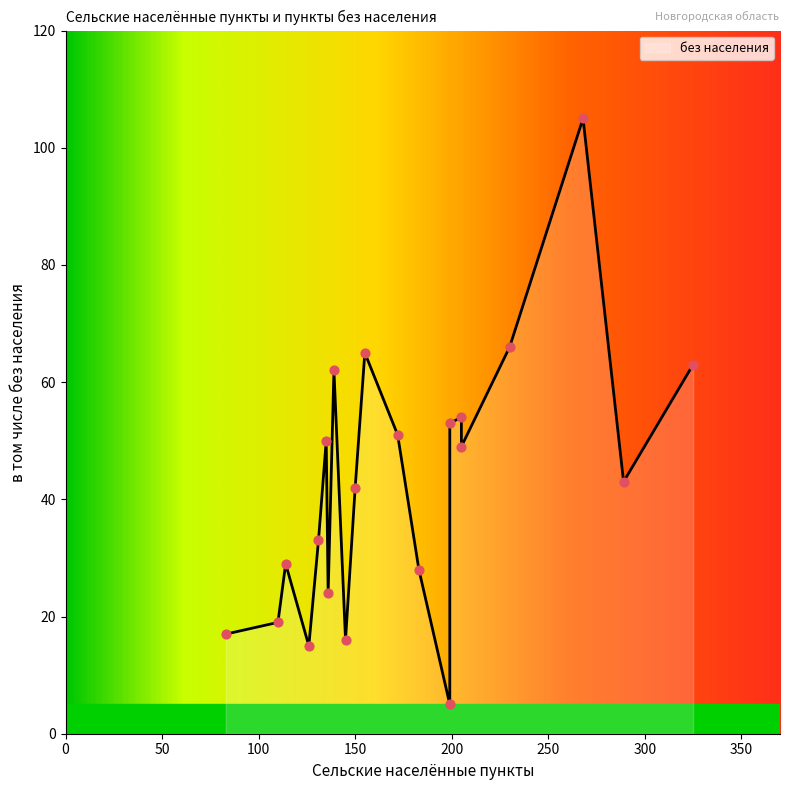

Which has a higher value, 14 or 8?

14